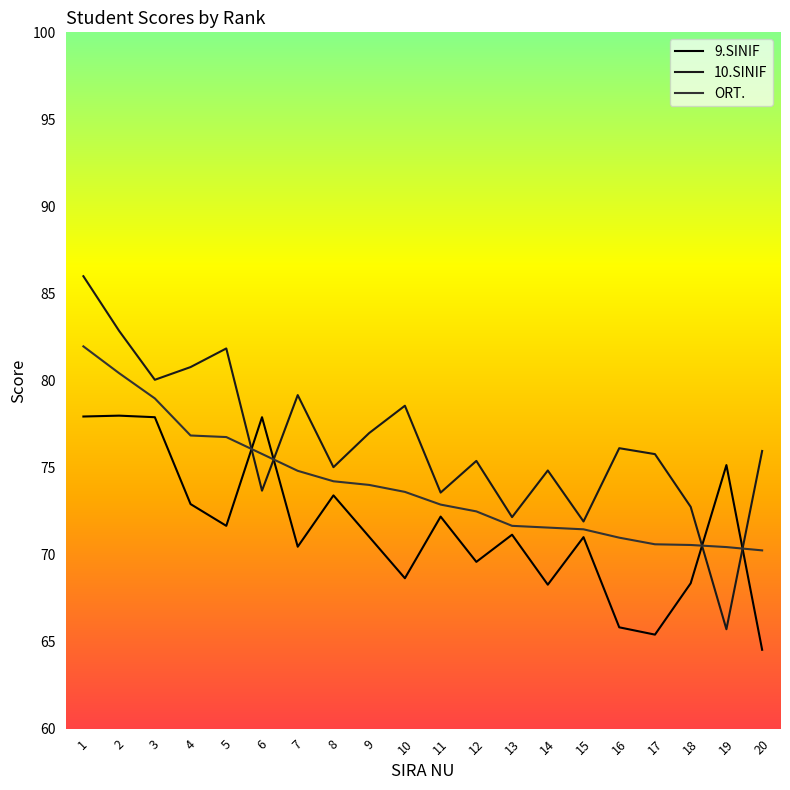

Rank the series by their average value, from highest to lowest.

10.SINIF, ORT., 9.SINIF